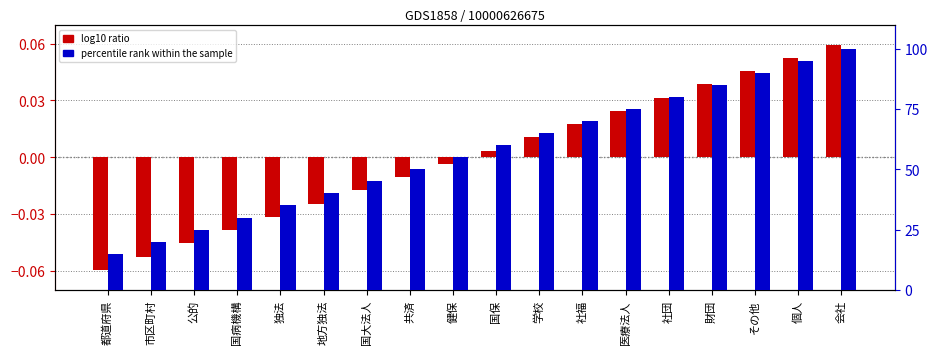

How many values in log10 ratio are below zero?

9